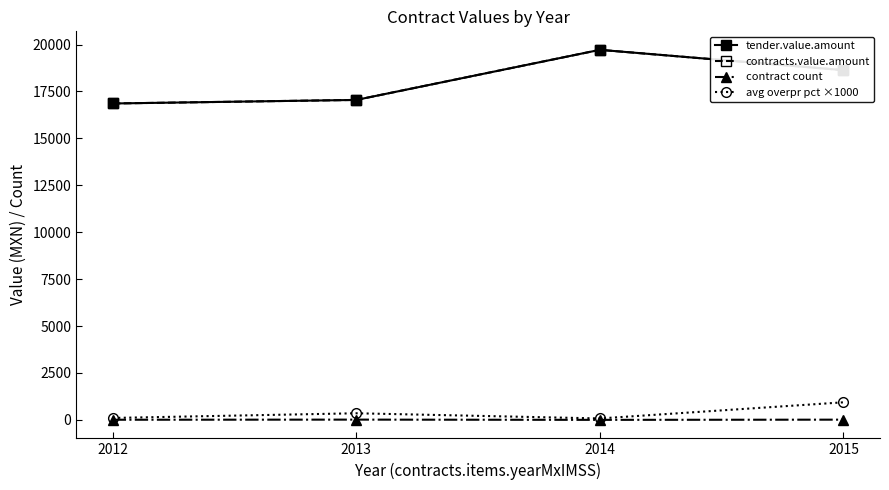

Is this an area chart (filled region under the line)?

No